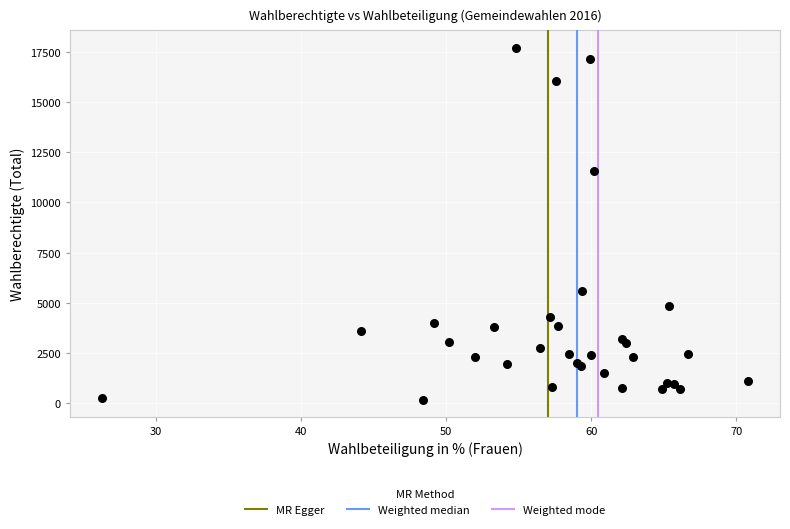

What Y value in the scatter plot is closest to 8938?

11586